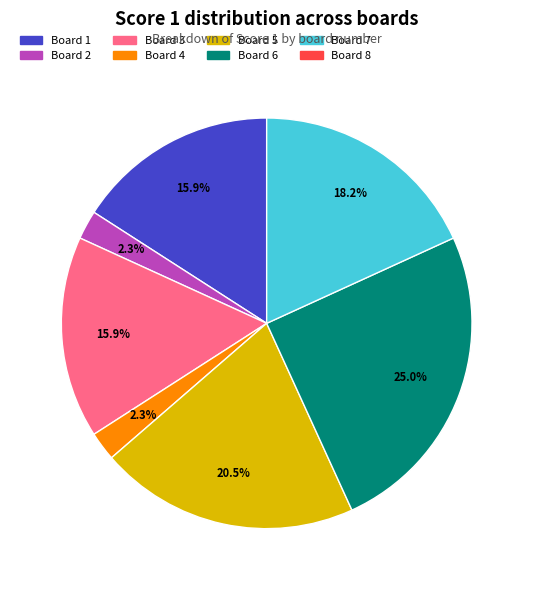

Does any single category account for the majority?

No